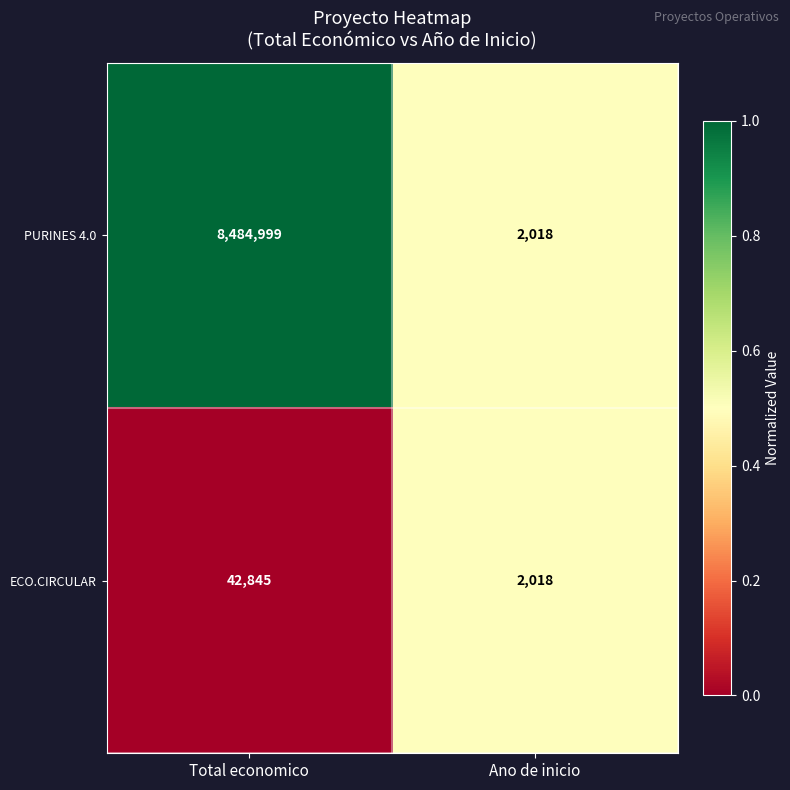

What is the sum of the PURINES 4.0 values at Total economico and Ano de inicio?

8487017